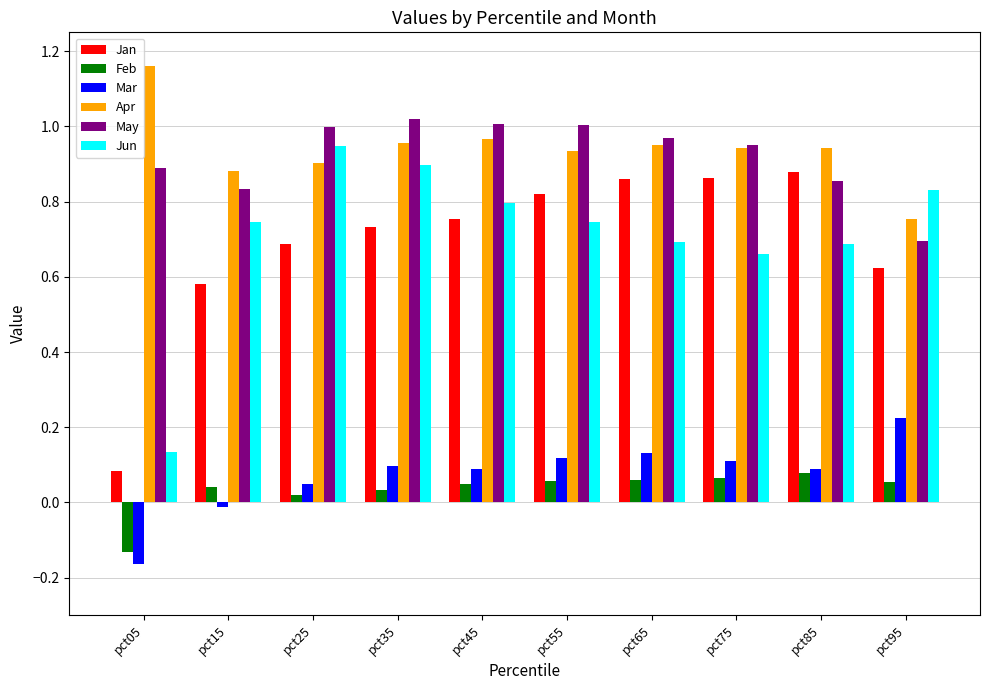

At how many categories does at least one series exceed 0?

10